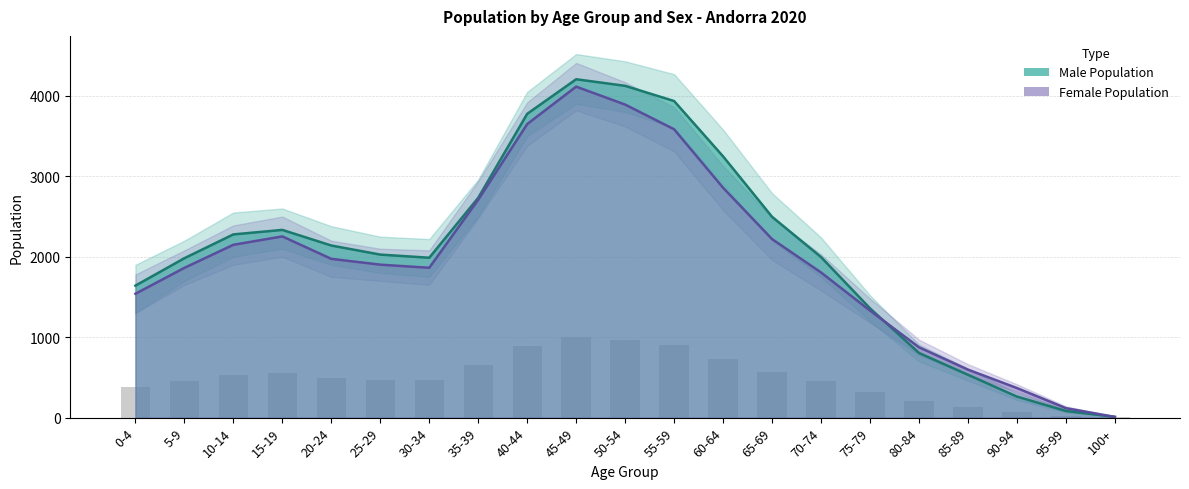

What is the maximum value for Female Population?

4115